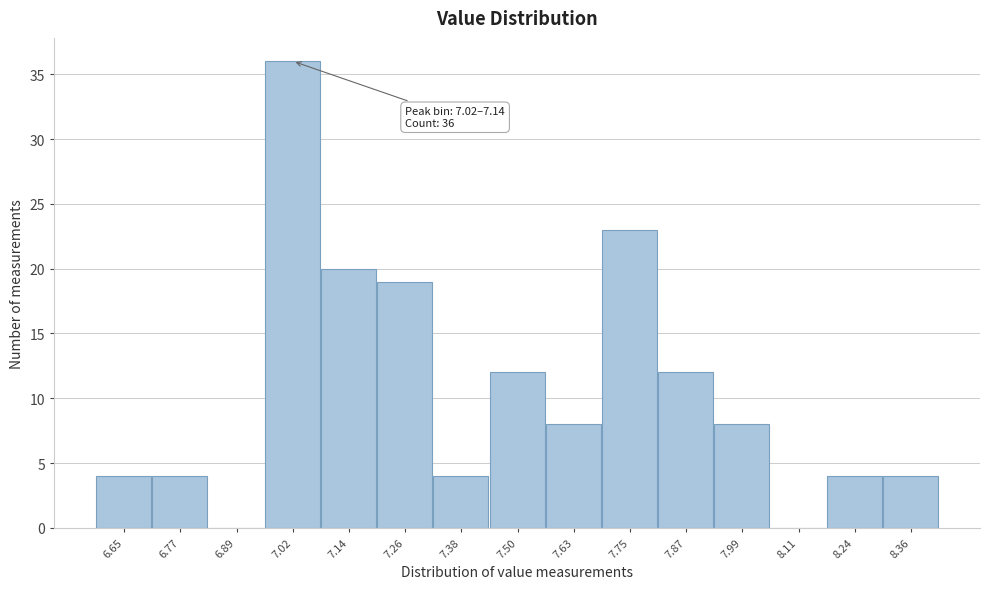

Reading left to right, what are all the values shown in this chart?

6.65=4	6.77=4	6.89=0	7.02=36	7.14=20	7.26=19	7.38=4	7.50=12	7.63=8	7.75=23	7.87=12	7.99=8	8.11=0	8.24=4	8.36=4